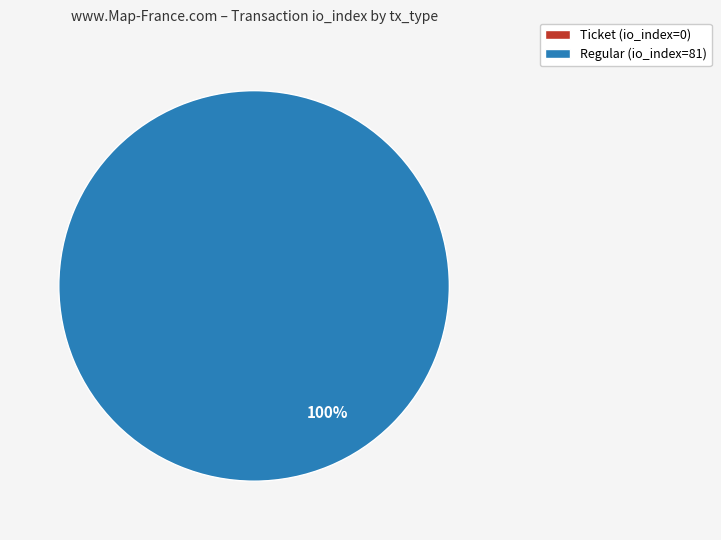

The Ticket (io_index=0) slice represents 1% of the pie. True or false?

False